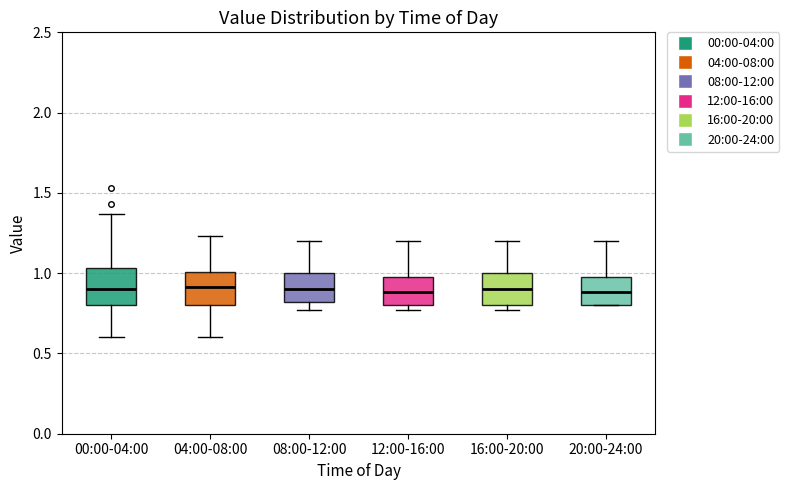

Where does the upper whisker of the box for 12:00-16:00 end on the y-axis? The values are not printed on the chart, so give them approximately, as read against the axis.

1.20